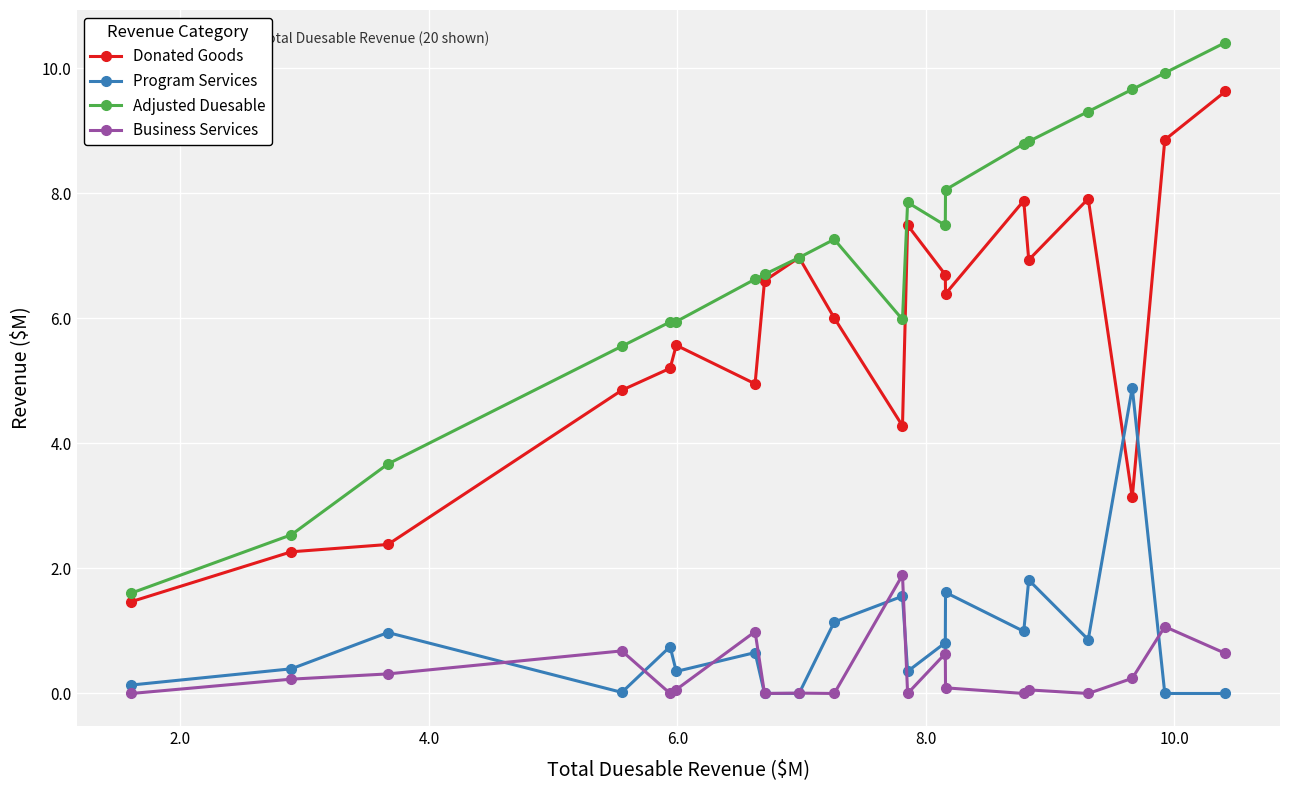

Which series has the largest total across all categories?

Adjusted Duesable